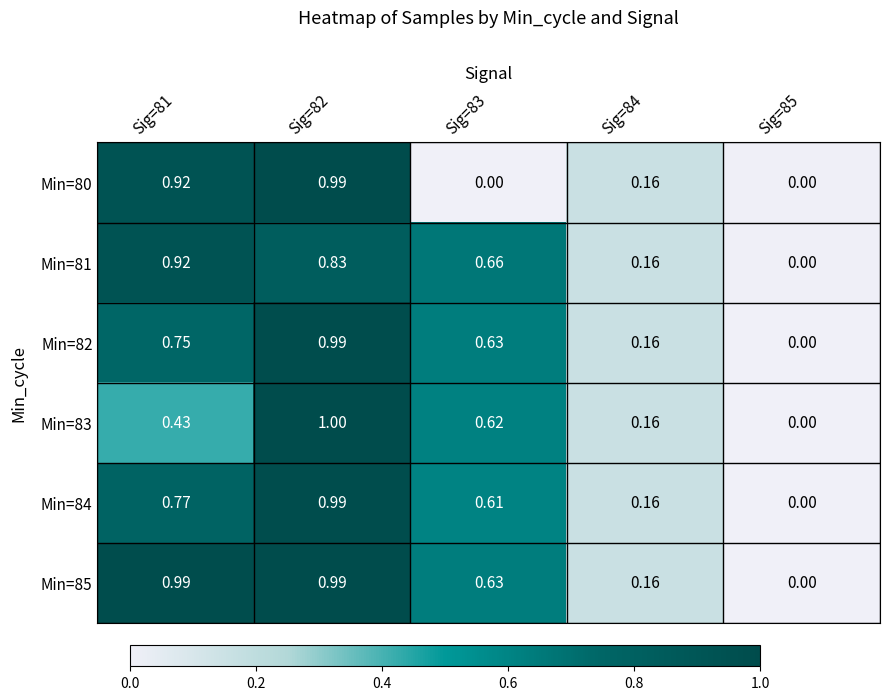

At which category is the sum across all series the highest?

Sig=82